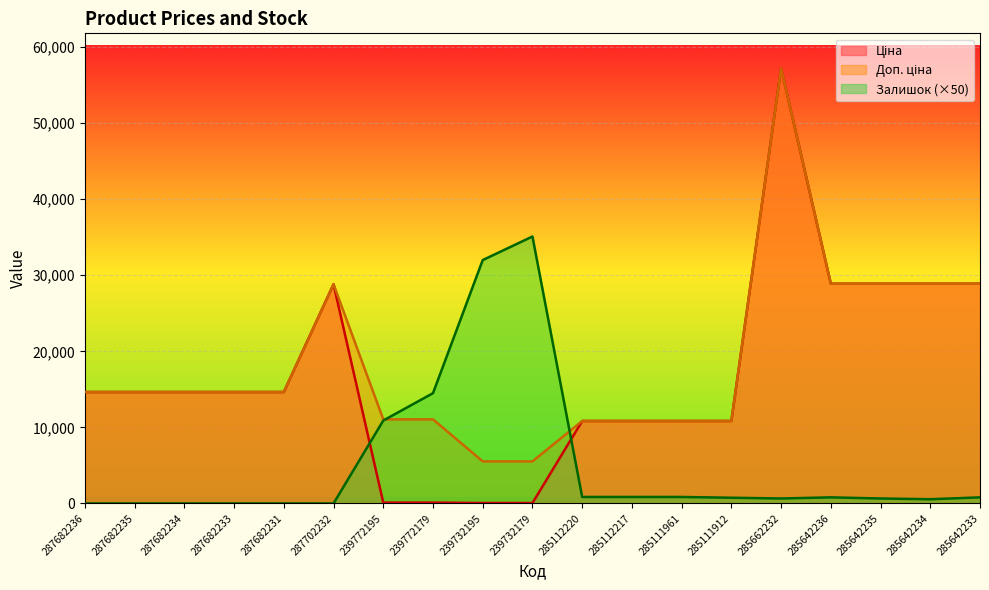

True or false: Залишок has a value of 5350.9 at 239772179.

False